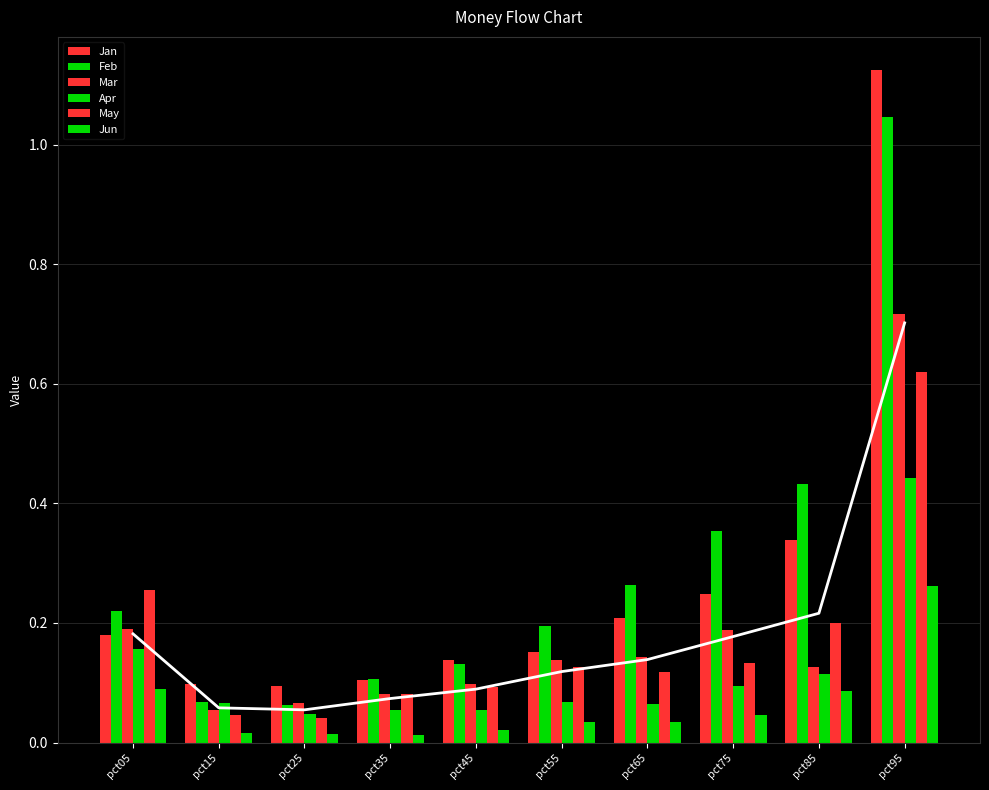

List the series in order of their peak value, highest first.

Jan, Feb, Mar, May, Apr, Jun